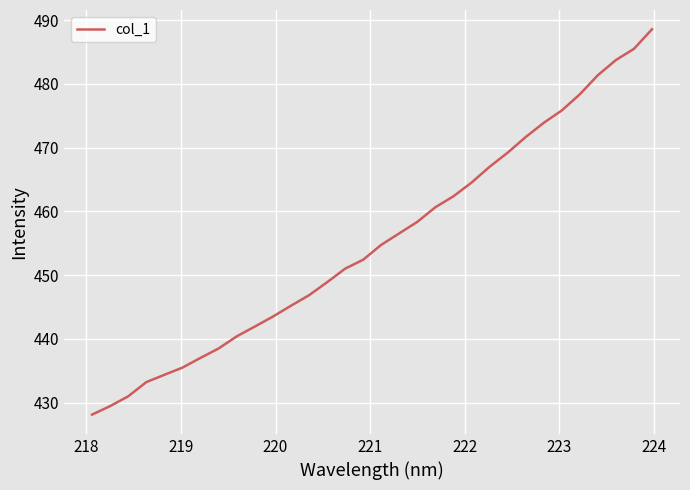

What is the maximum value shown in the chart?

488.6